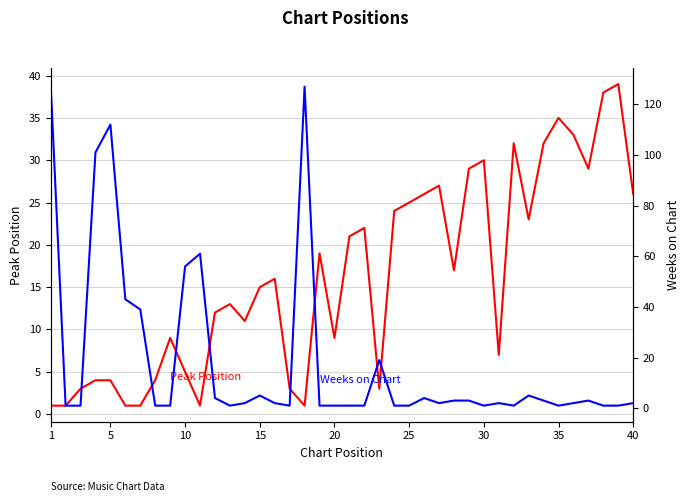

How many values in the Weeks on Chart series are below 2?

17